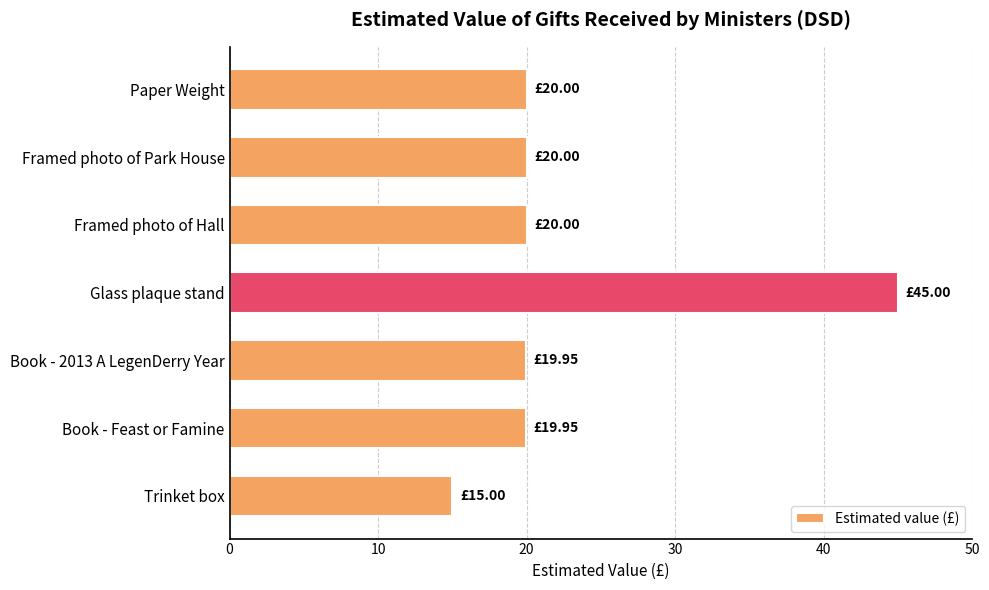

How many distinct data groups are displayed?

1